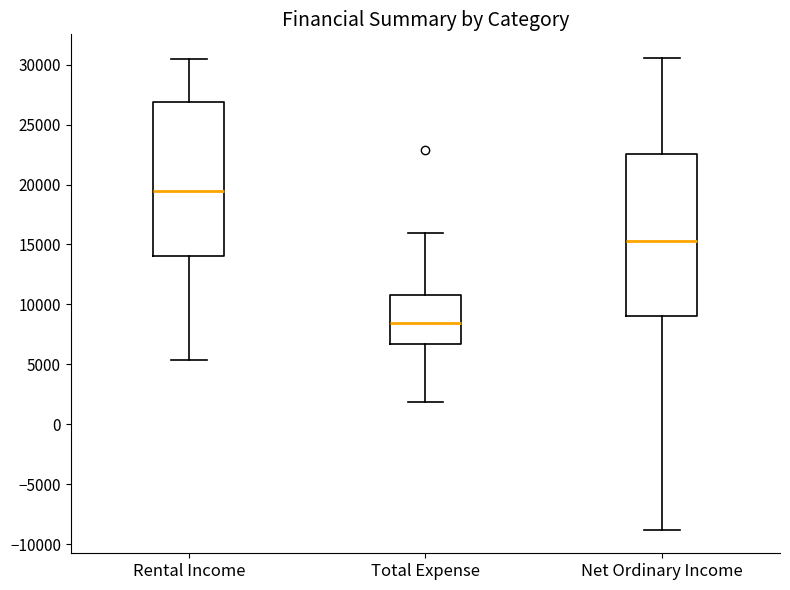

Reading left to right, transcribe this box plot: for each box, give where its median line is, the range the box spans, and where its two whiskers end, as read against the y-axis. The values are not printed on the chart, so give them approximately, as read against the axis.

Rental Income: median 19500, box 14000 to 27000, whiskers 5500 to 30500
Total Expense: median 8500, box 6500 to 11000, whiskers 2000 to 16000
Net Ordinary Income: median 15500, box 9000 to 22500, whiskers -9000 to 30500